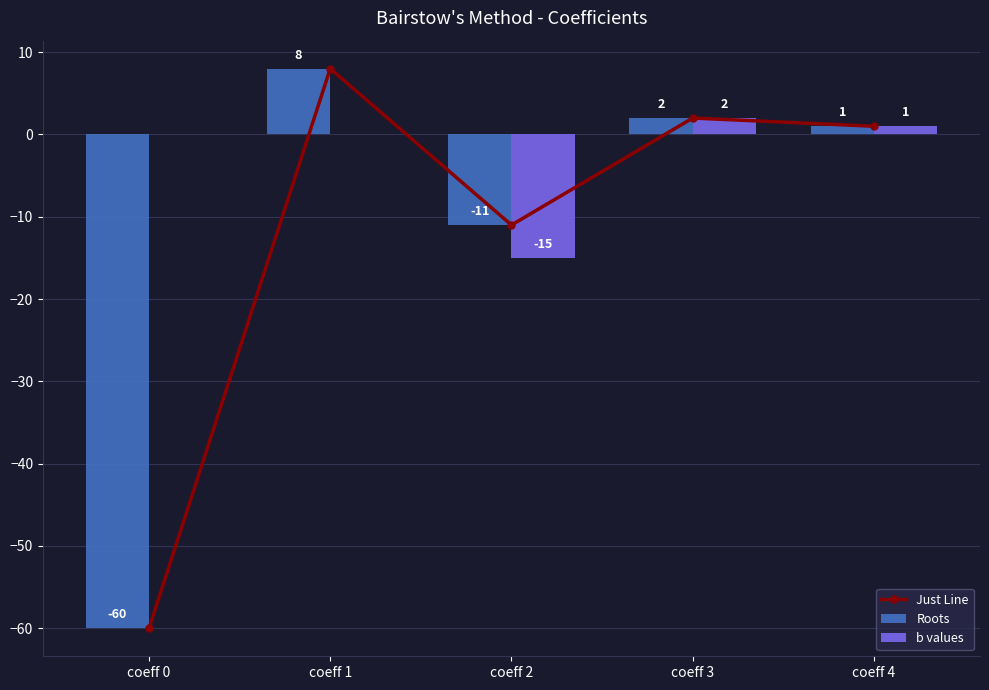

At which category is the sum across all series the highest?

coeff 1